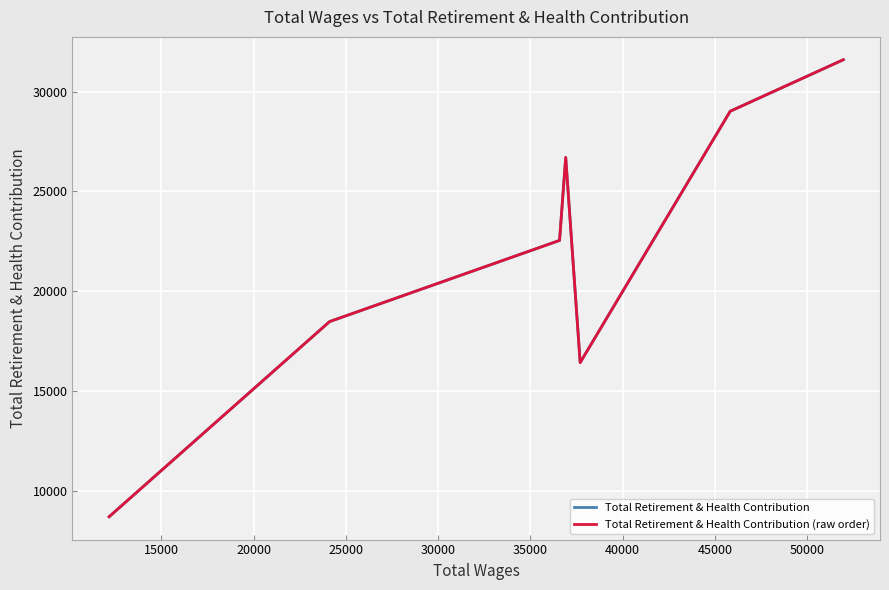

What is the minimum value for Total Retirement & Health Contribution?

8708